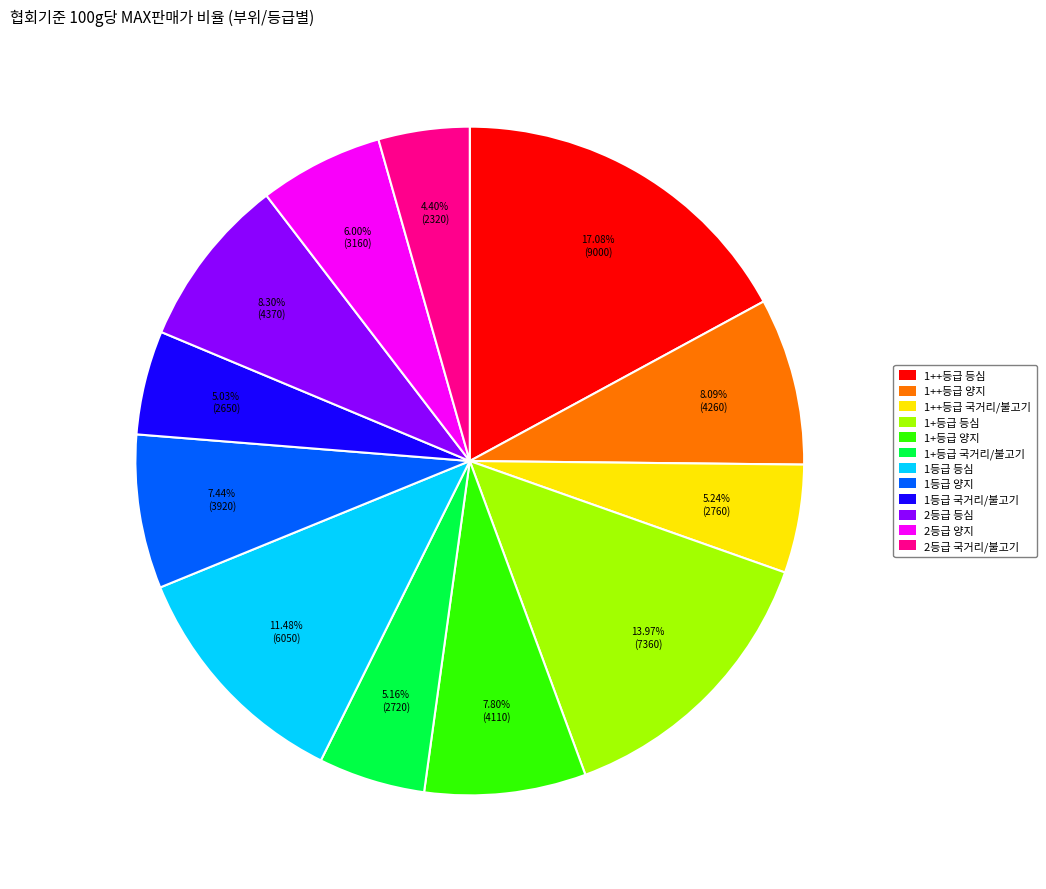

Between 1++등급 등심 and 2등급 양지, which is larger?

1++등급 등심